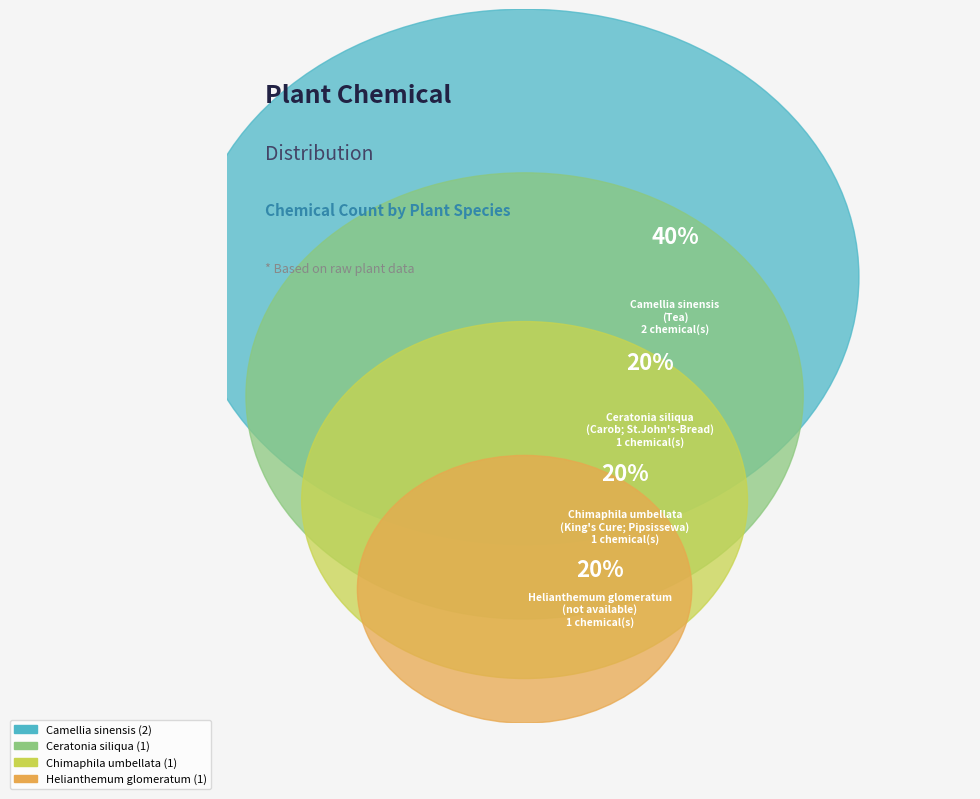

Which slice is the largest?

Camellia sinensis